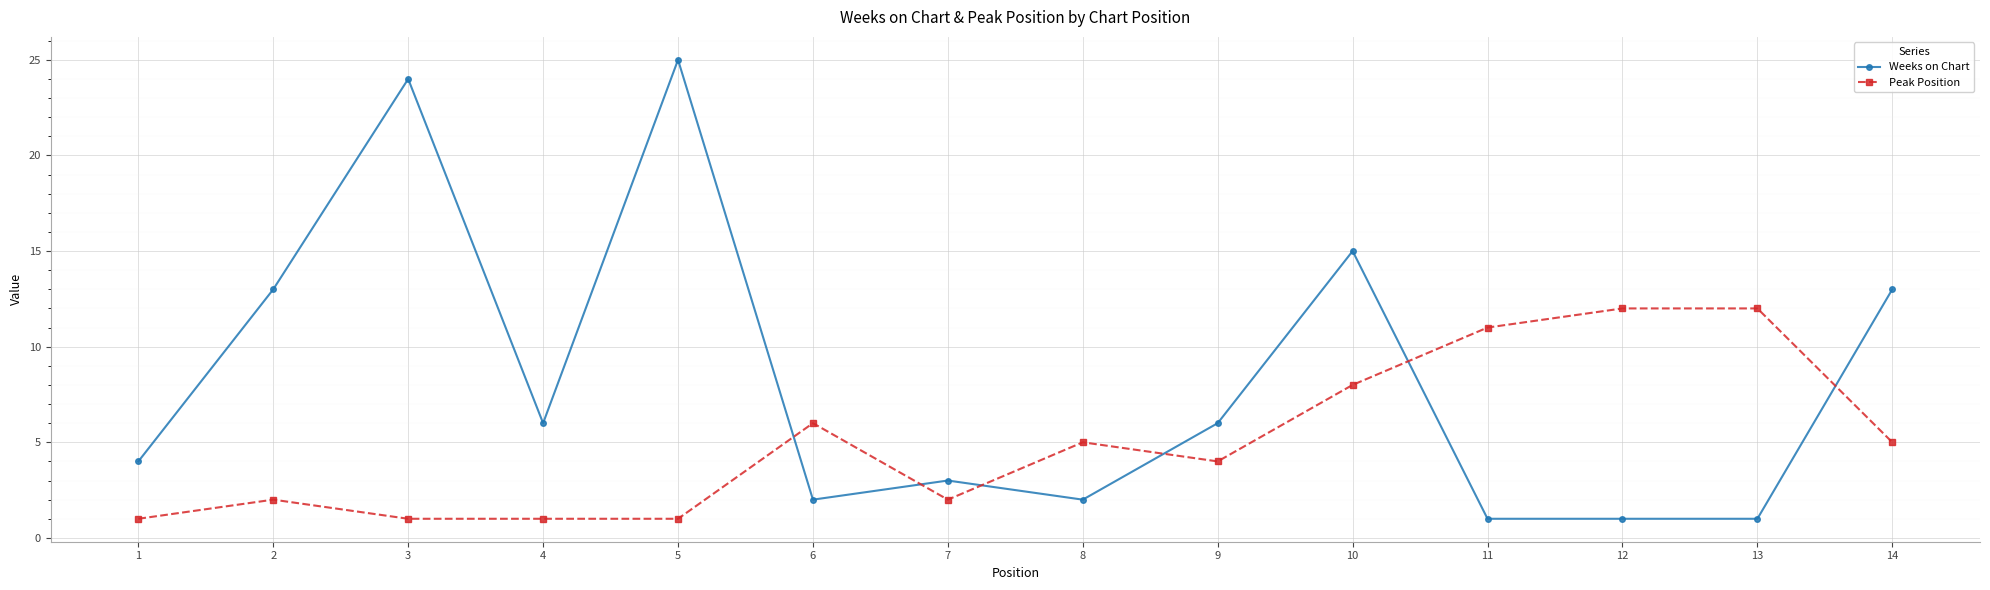

Where is Peak Position nearest to the value 6?

6